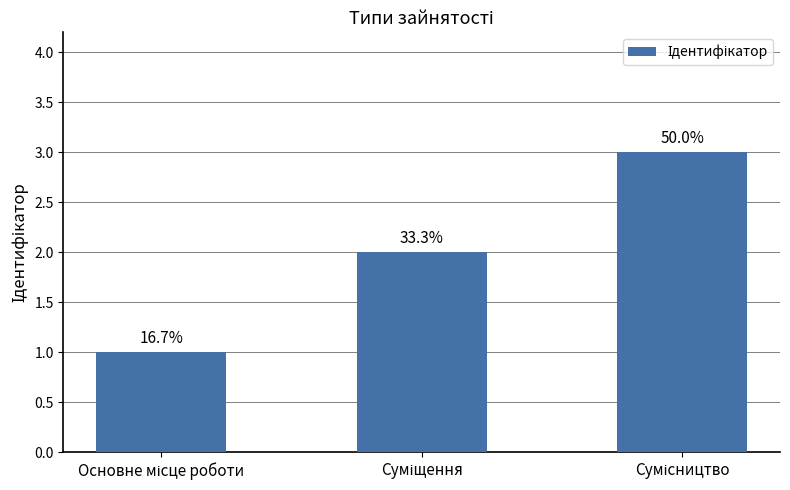

What is the label of the 3rd bar from the left?

Сумісництво